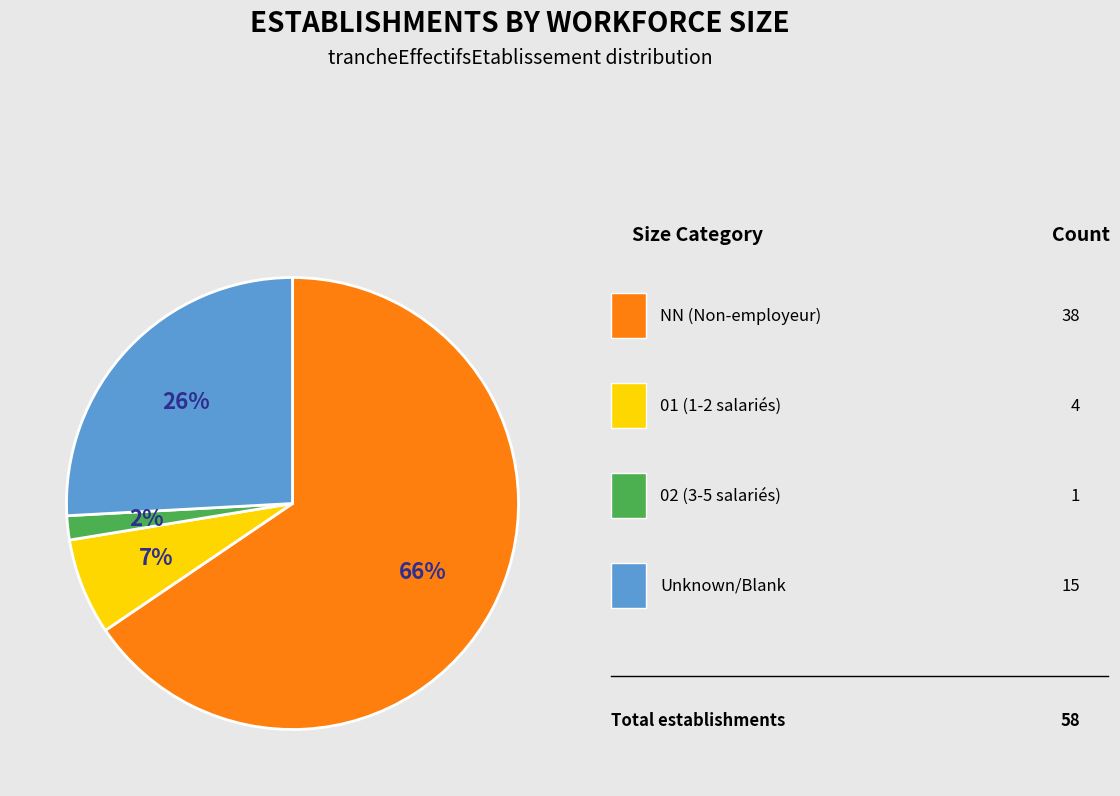

Is there a majority slice in this chart?

Yes